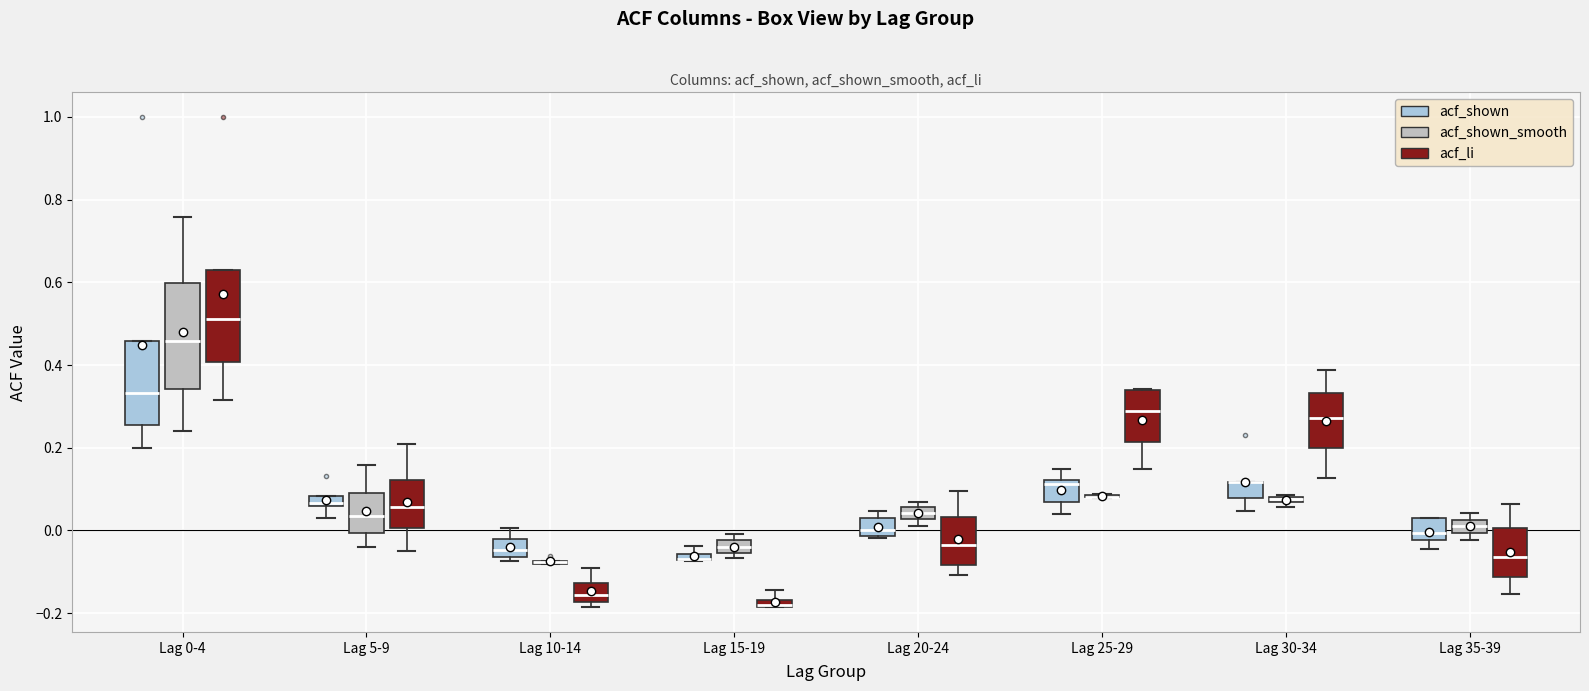

Which box is the tallest, from its lower edge to its upper edge?

Lag 0-4 (acf_shown_smooth)